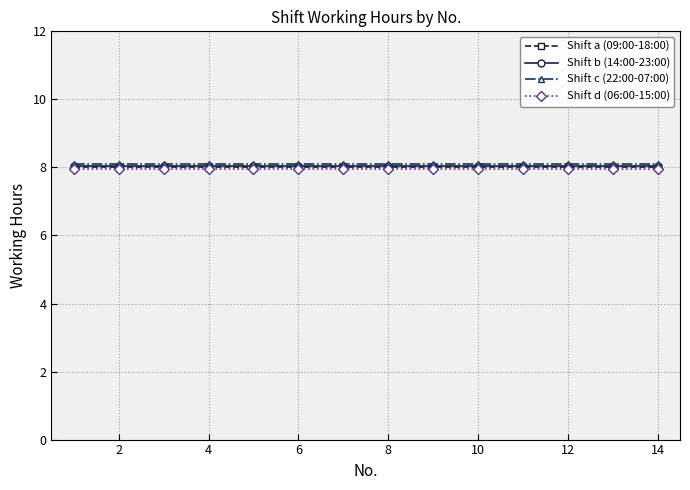

At how many categories does at least one series exceed 7?

14